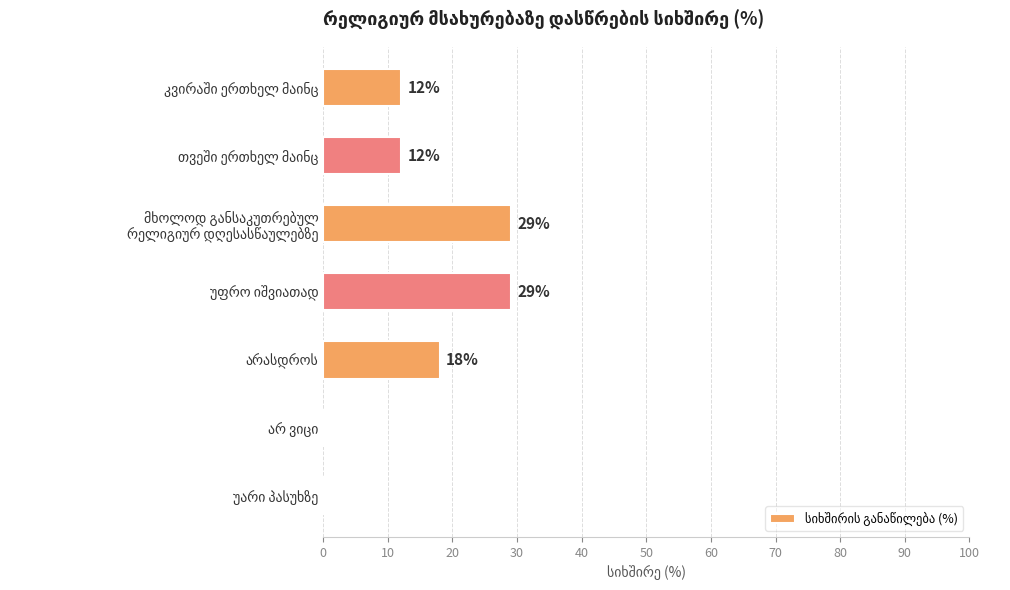

What is the maximum value shown in the chart?

29